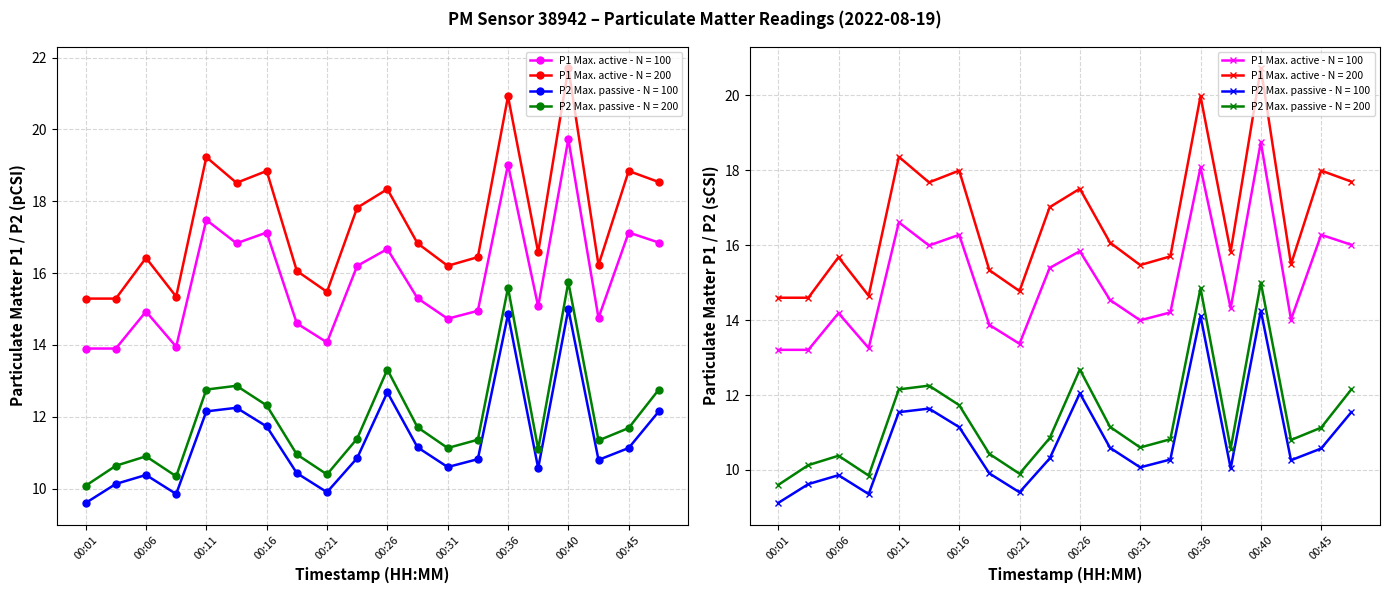

At which label does P2 first exceed 10?

00:04